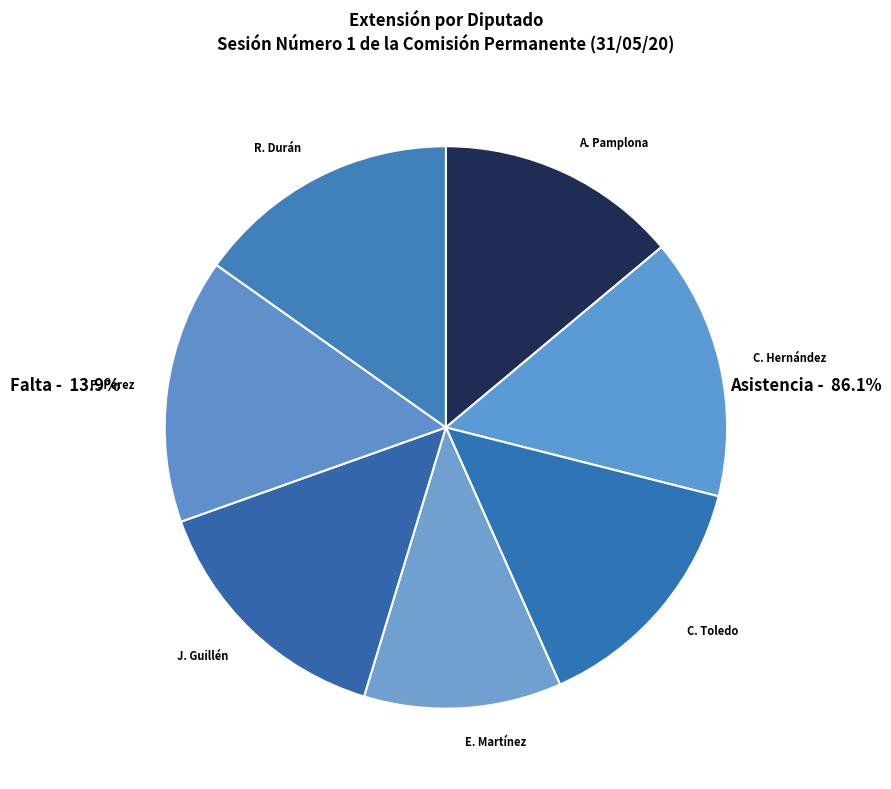

Do J. Guillén and R. Durán together represent more than half of the pie?

No